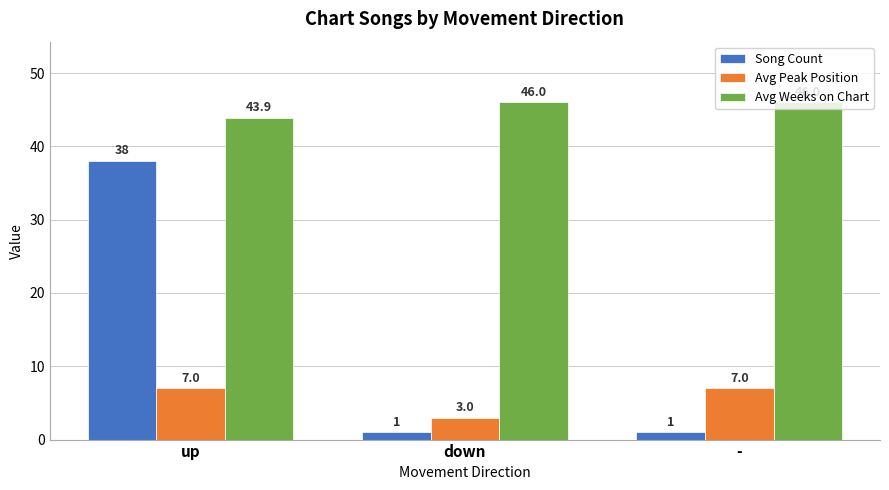

What is the difference between the highest and lowest values at up?

36.9